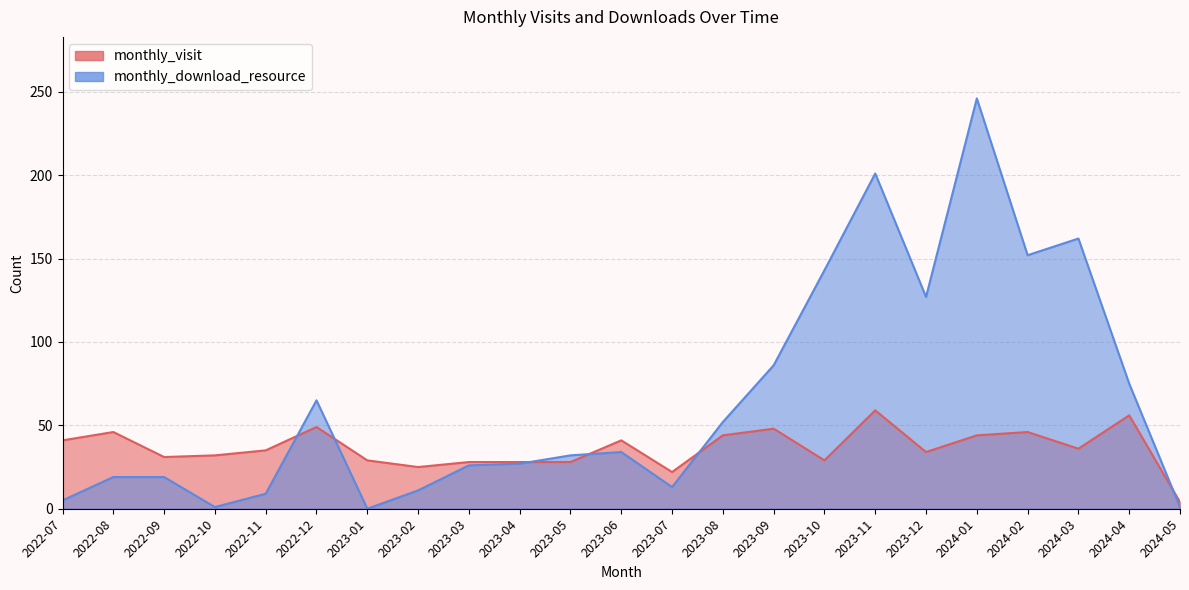

List the series in order of their overall mean, lowest first.

monthly_visit, monthly_download_resource